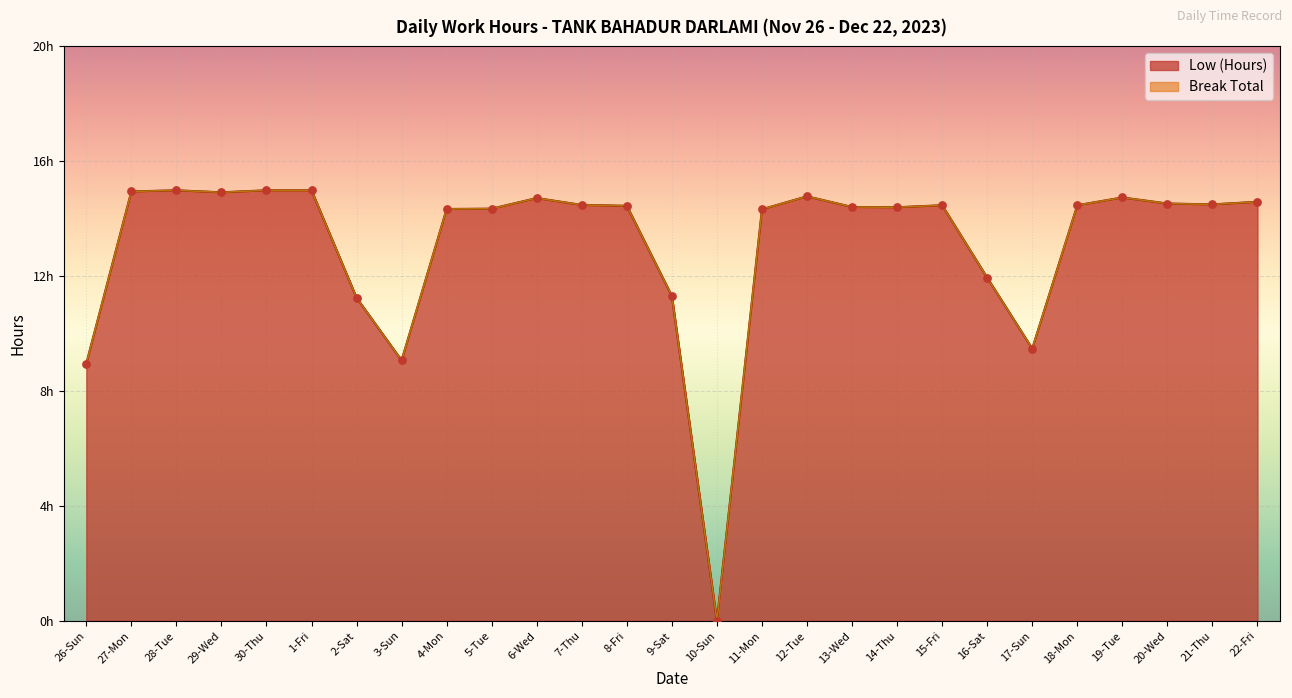

What is the ratio of the value at 29-Wed to the value at 27-Mon?

1.0